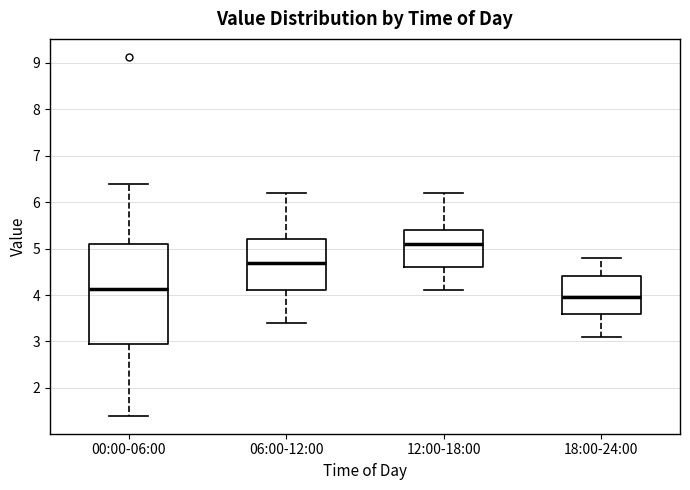

Which box is the tallest, from its lower edge to its upper edge?

00:00-06:00